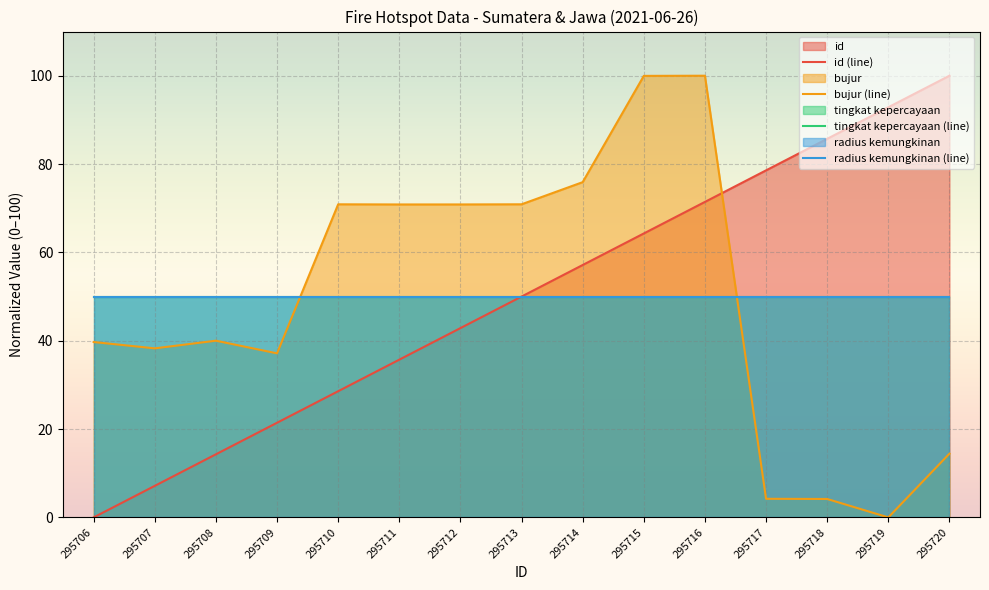

What is the lowest value of the radius kemungkinan (line) series?

50.0